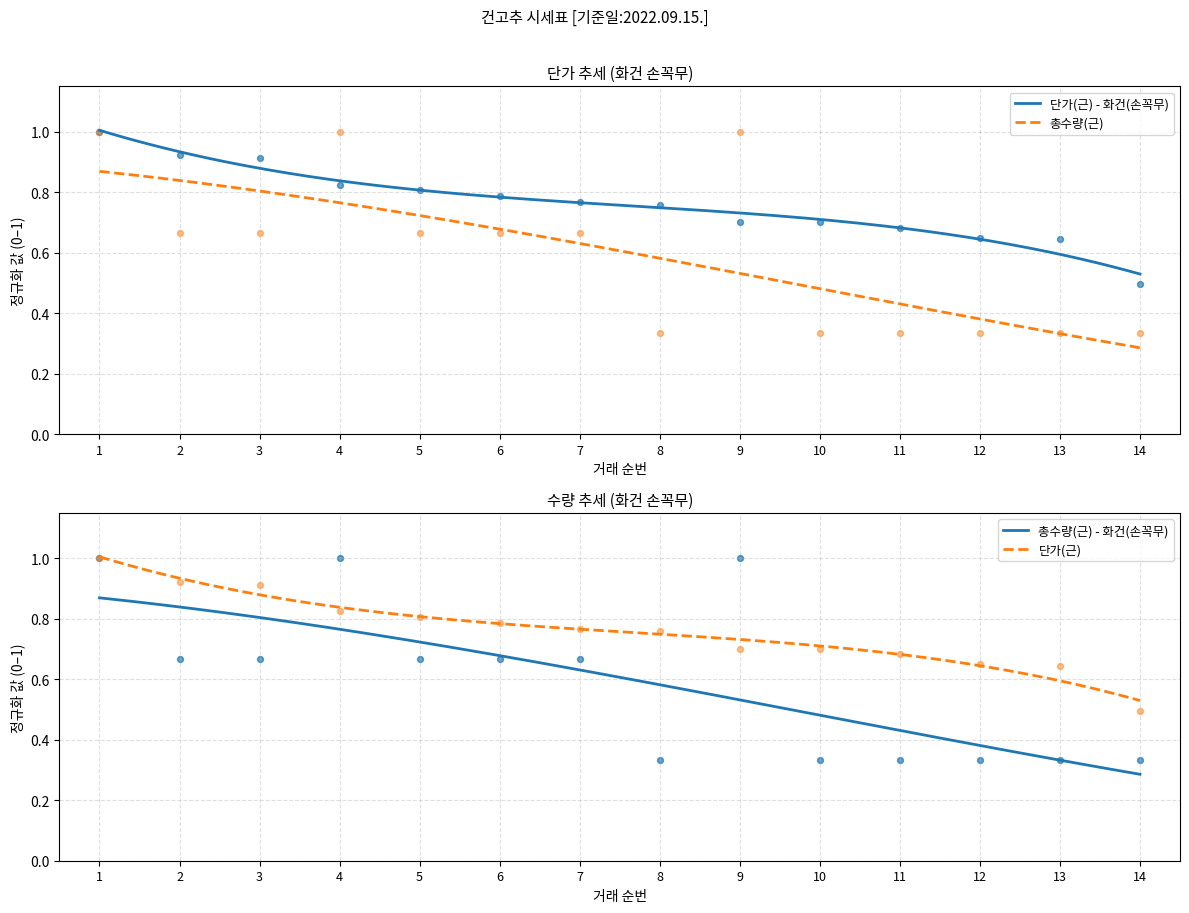

Which series has the largest total across all categories?

단가(근) - 화건(손꼭무)